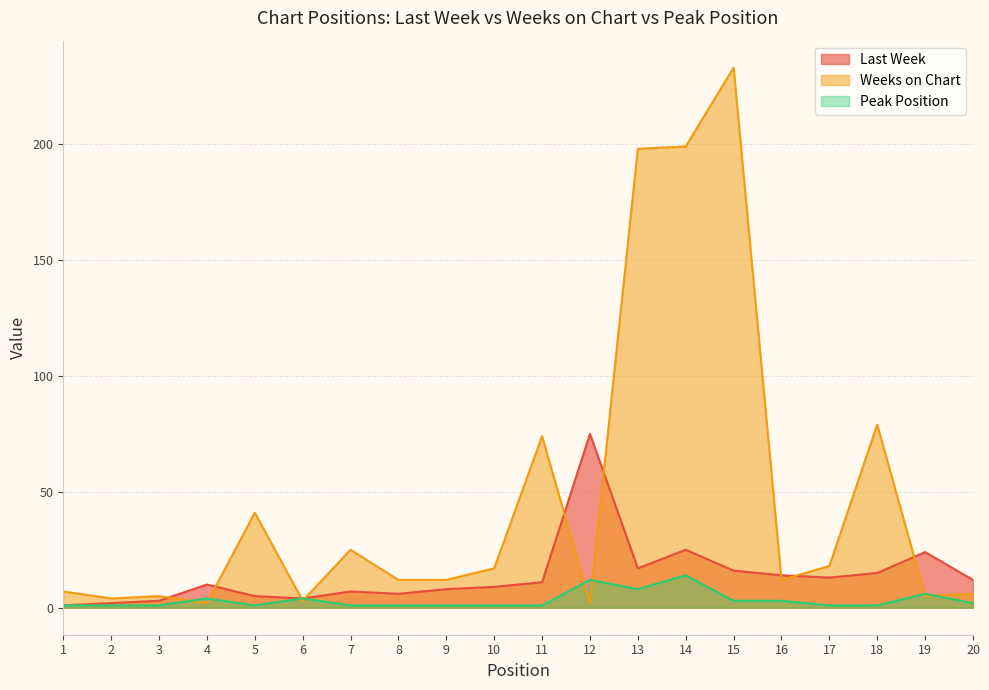

List the series in order of their peak value, highest first.

Weeks on Chart, Last Week, Peak Position